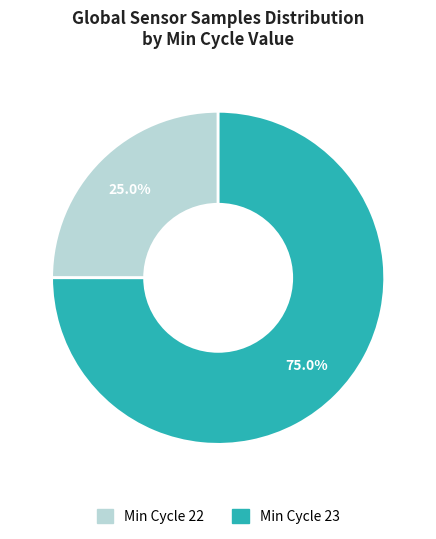

Is there any slice that represents more than half of the pie?

Yes